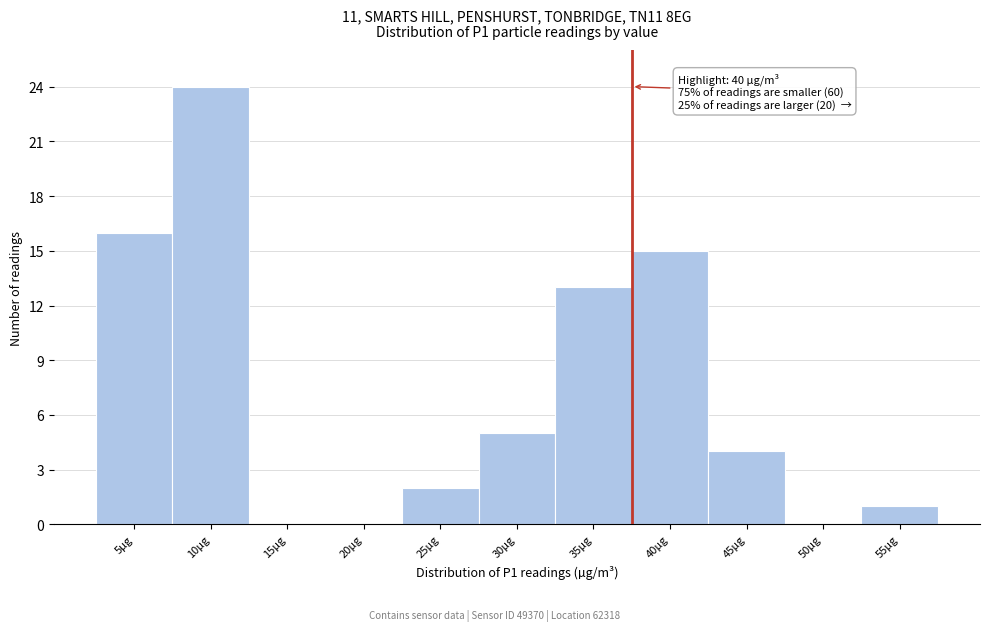

Reading left to right, what are all the values shown in this chart?

5µg=16	10µg=24	15µg=0	20µg=0	25µg=2	30µg=5	35µg=13	40µg=15	45µg=4	50µg=0	55µg=1